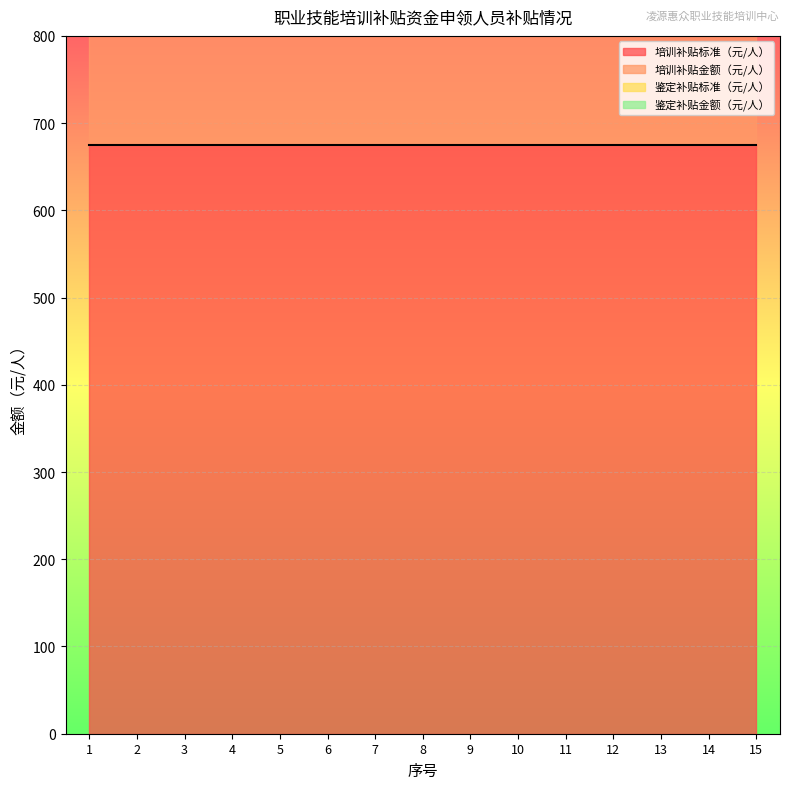

What are all the series names shown in the legend?

培训补贴标准（元/人）, 培训补贴金额（元/人）, 鉴定补贴标准（元/人）, 鉴定补贴金额（元/人）